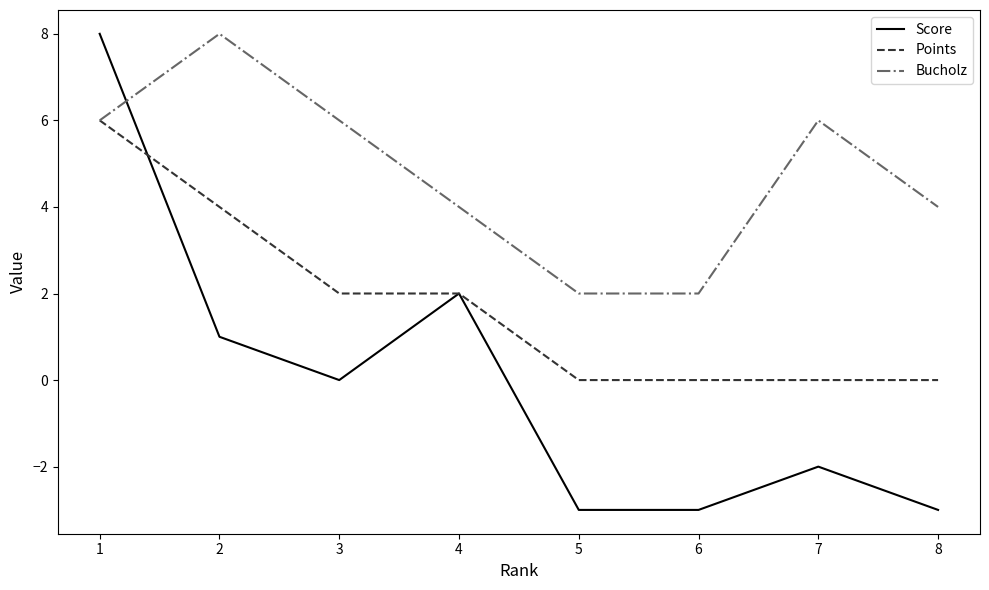

How many lines are shown in the chart?

3